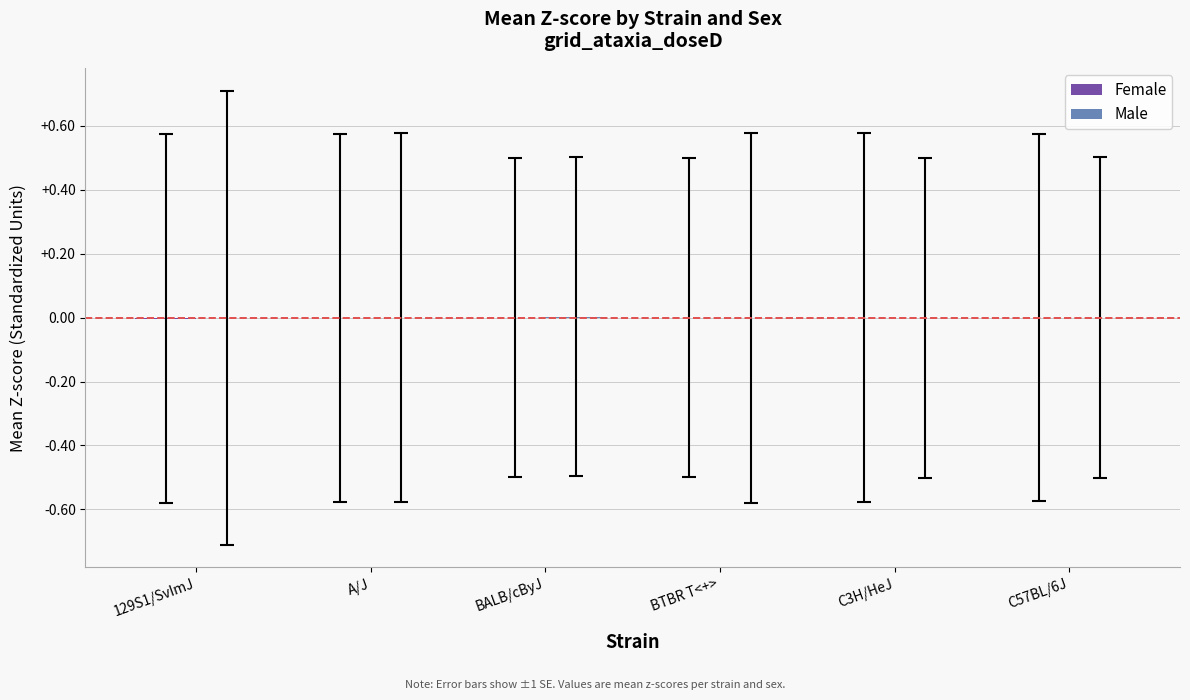

How many categories are shown in the chart?

6